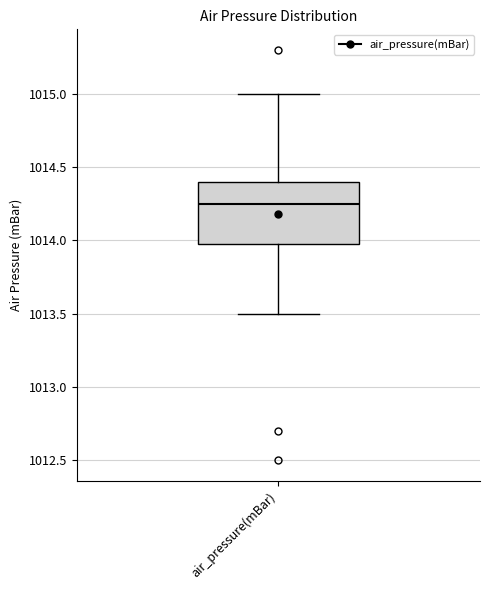

Read this box plot against the y-axis: the position of the median line, the range covered by the box, and the ends of both whiskers. The values are not printed on the chart, so give them approximately, as read against the axis.

median 1014.25, box 1014.00 to 1014.40, whiskers 1013.50 to 1015.00